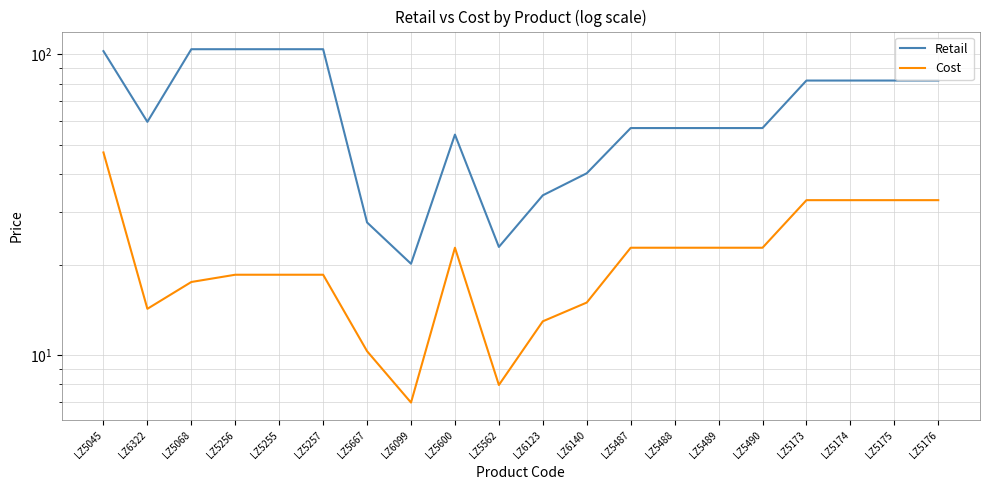

How many categories are shown in the chart?

20